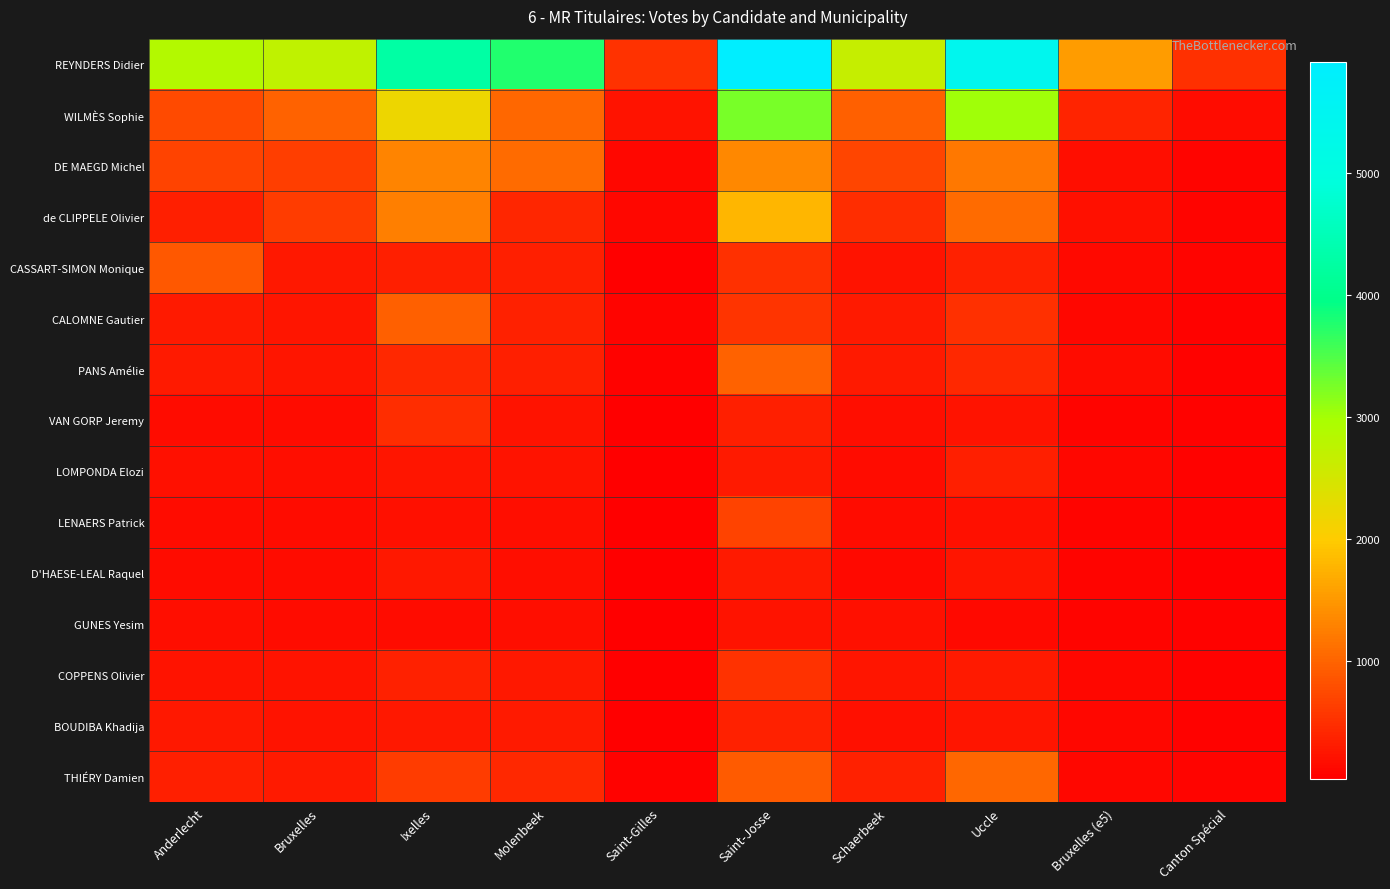

Which series has the largest total across all categories?

REYNDERS Didier